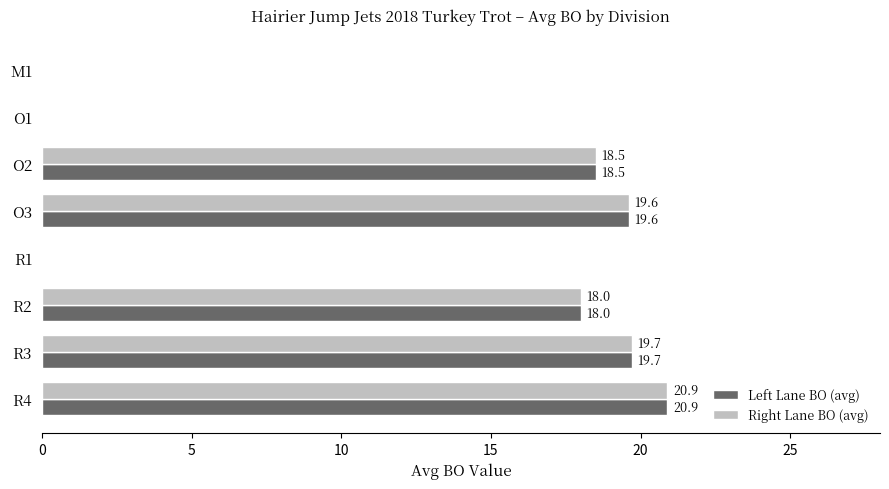

What is the total value across all series at R4?

41.8